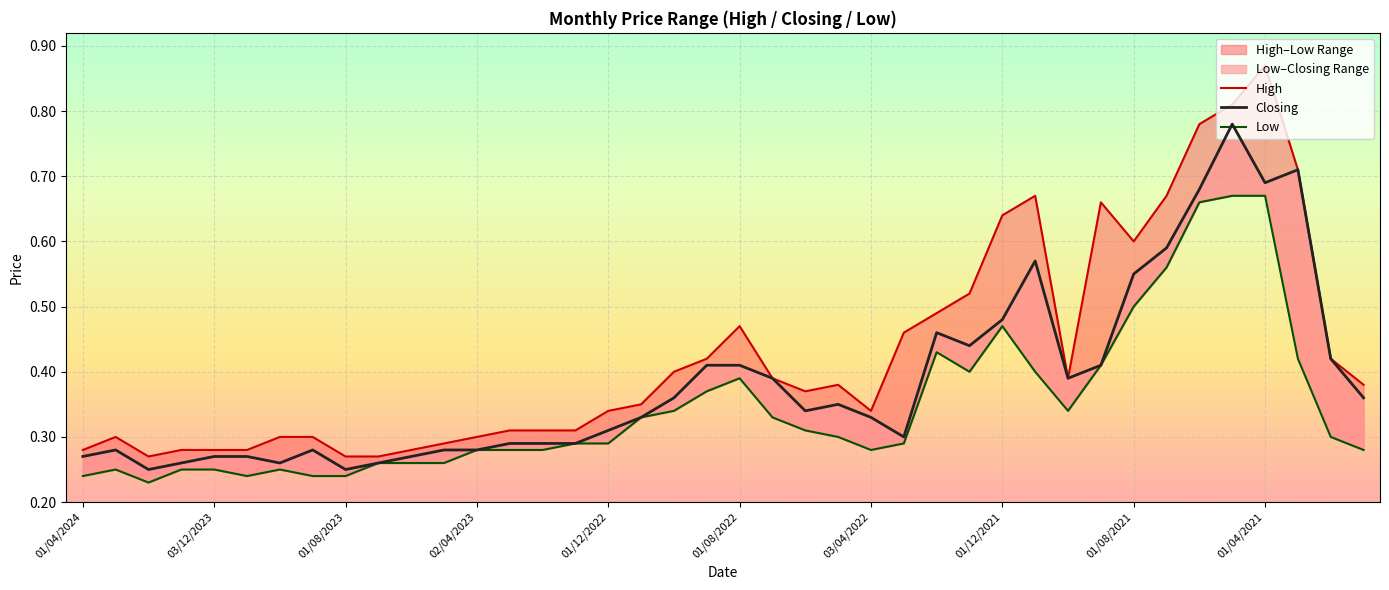

List the series in order of their overall mean, lowest first.

Low, Closing, High